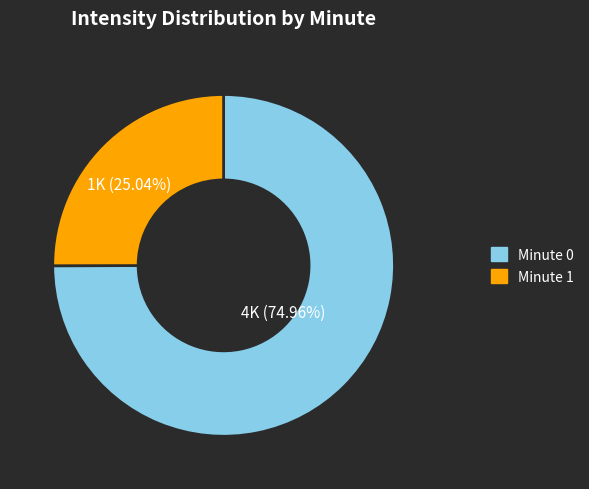

How many segments does this pie chart have?

2